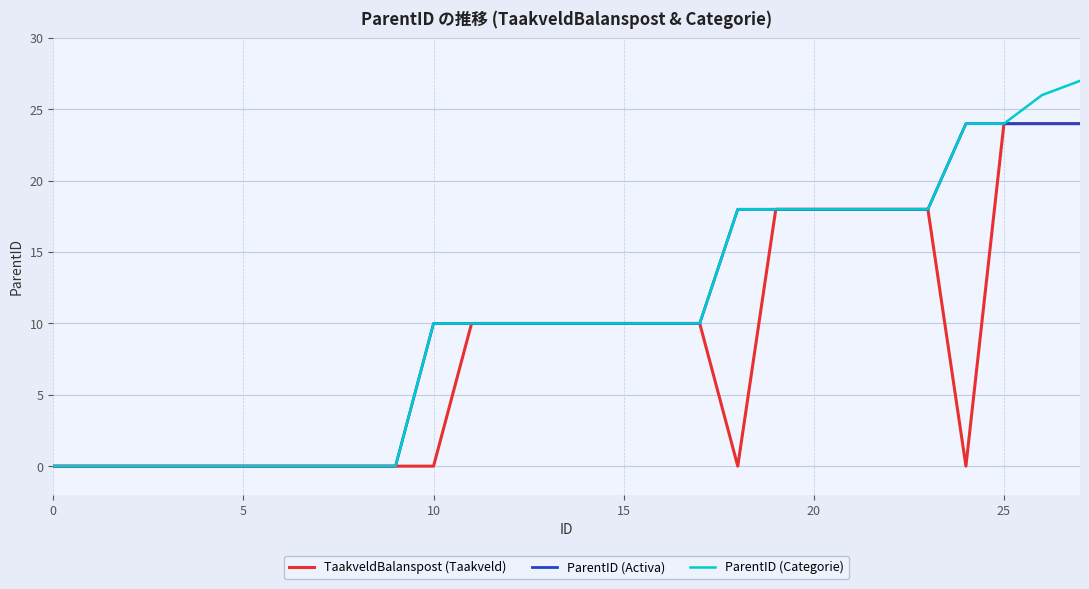

Which series has the largest range (max minus min)?

ParentID (Categorie)